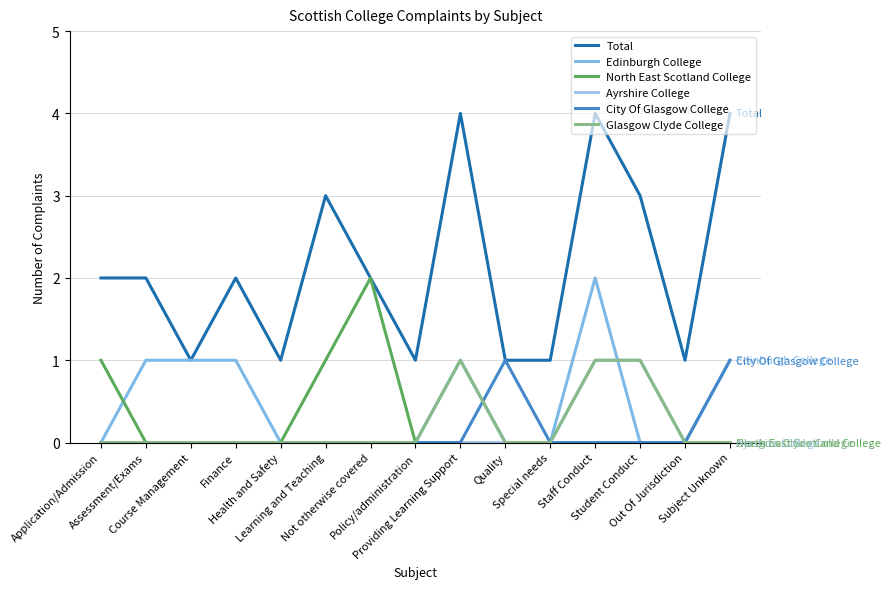

True or false: North East Scotland College and Ayrshire College intersect in this chart.

False